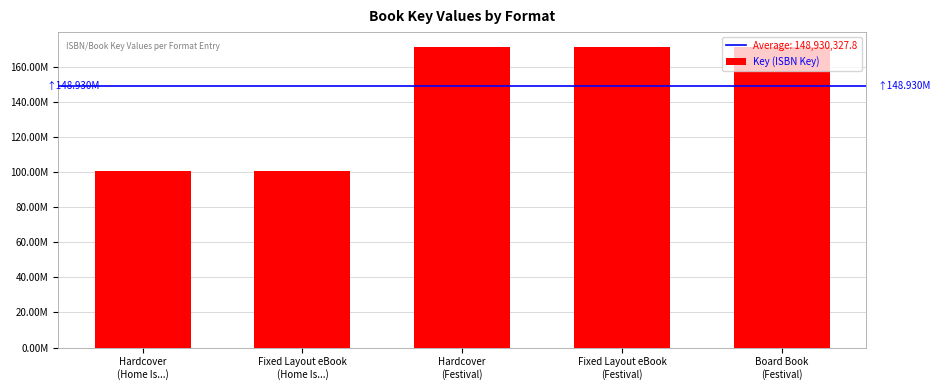

Are the bars horizontal?

No